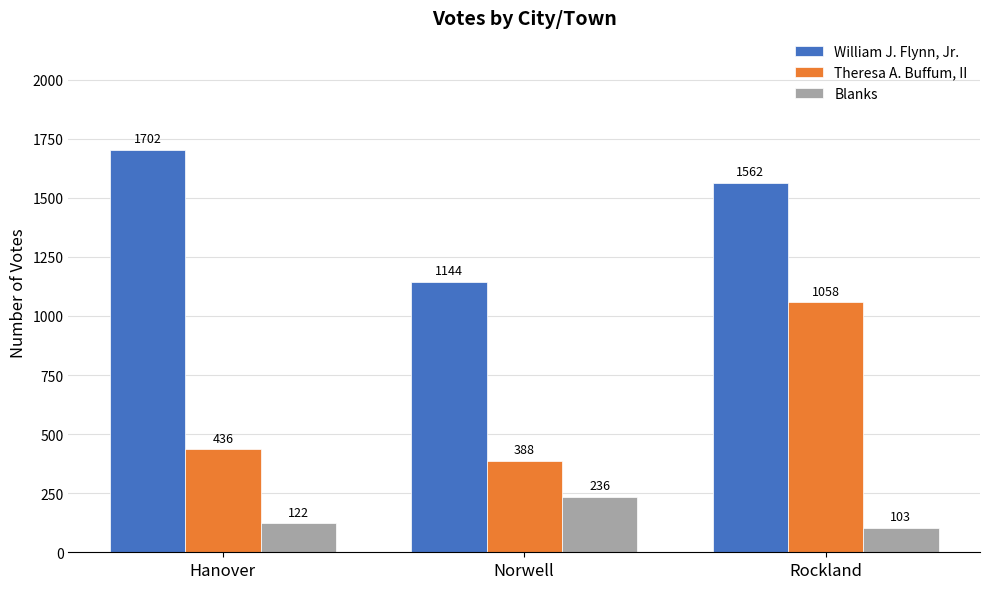

What is the average value of the William J. Flynn, Jr. series?

1469